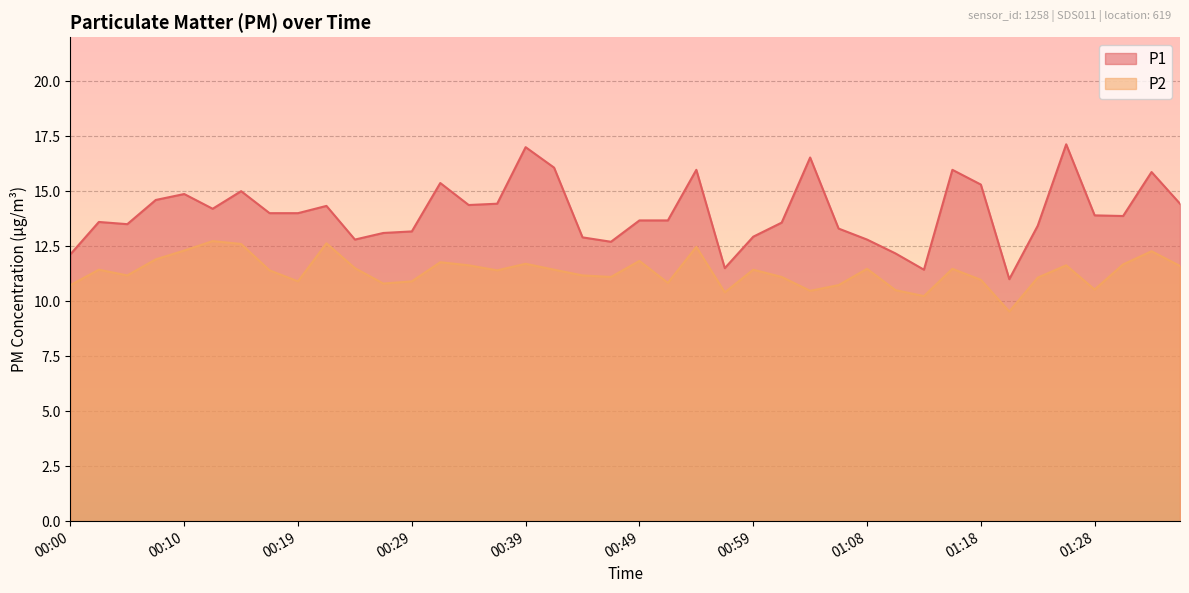

What is the approximate value of P2 at 01:04?

10.5